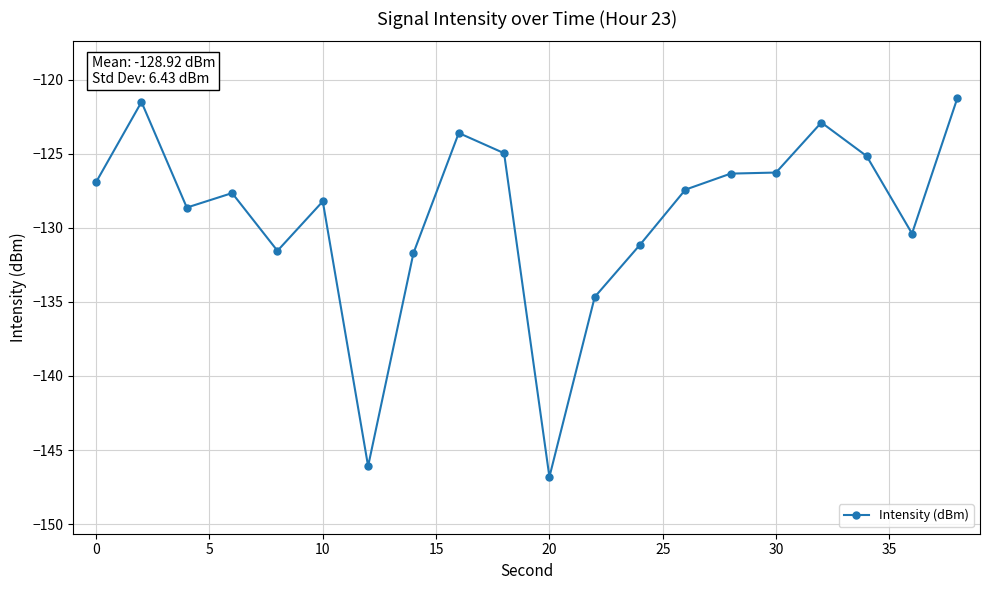

What is the average value?

-129.2